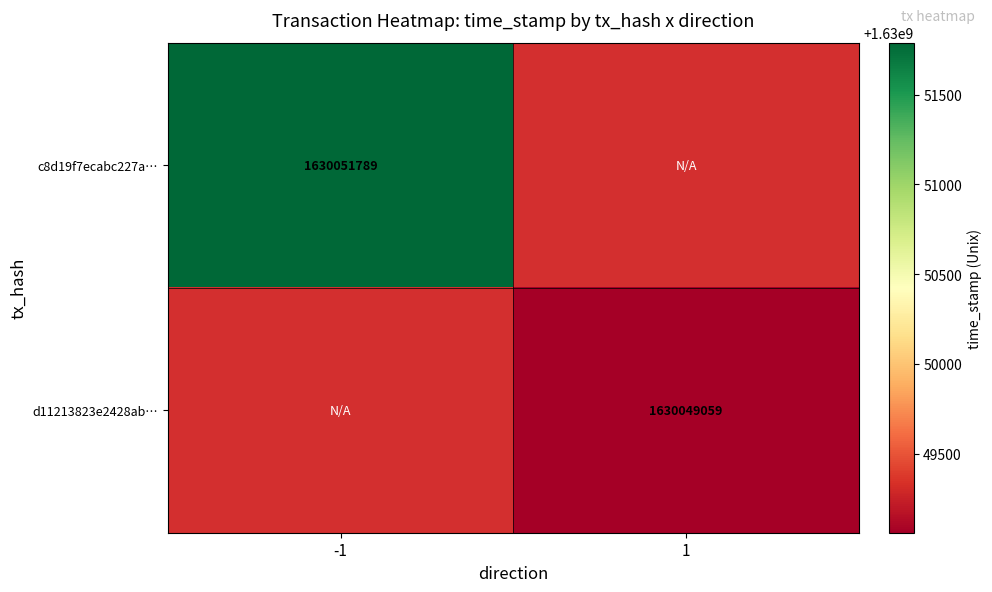

What is the greatest value displayed?

1630051789.0